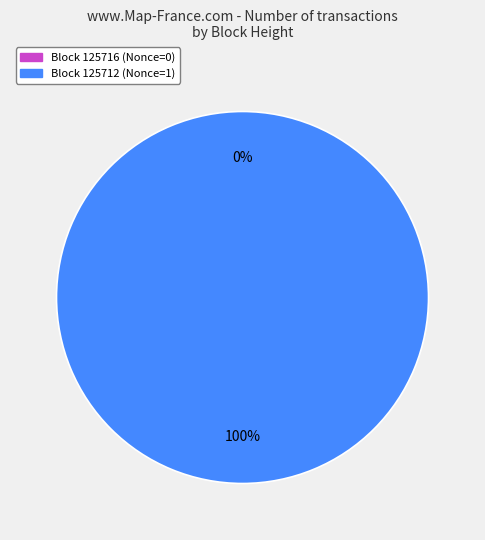

How many slices are in this pie chart?

2